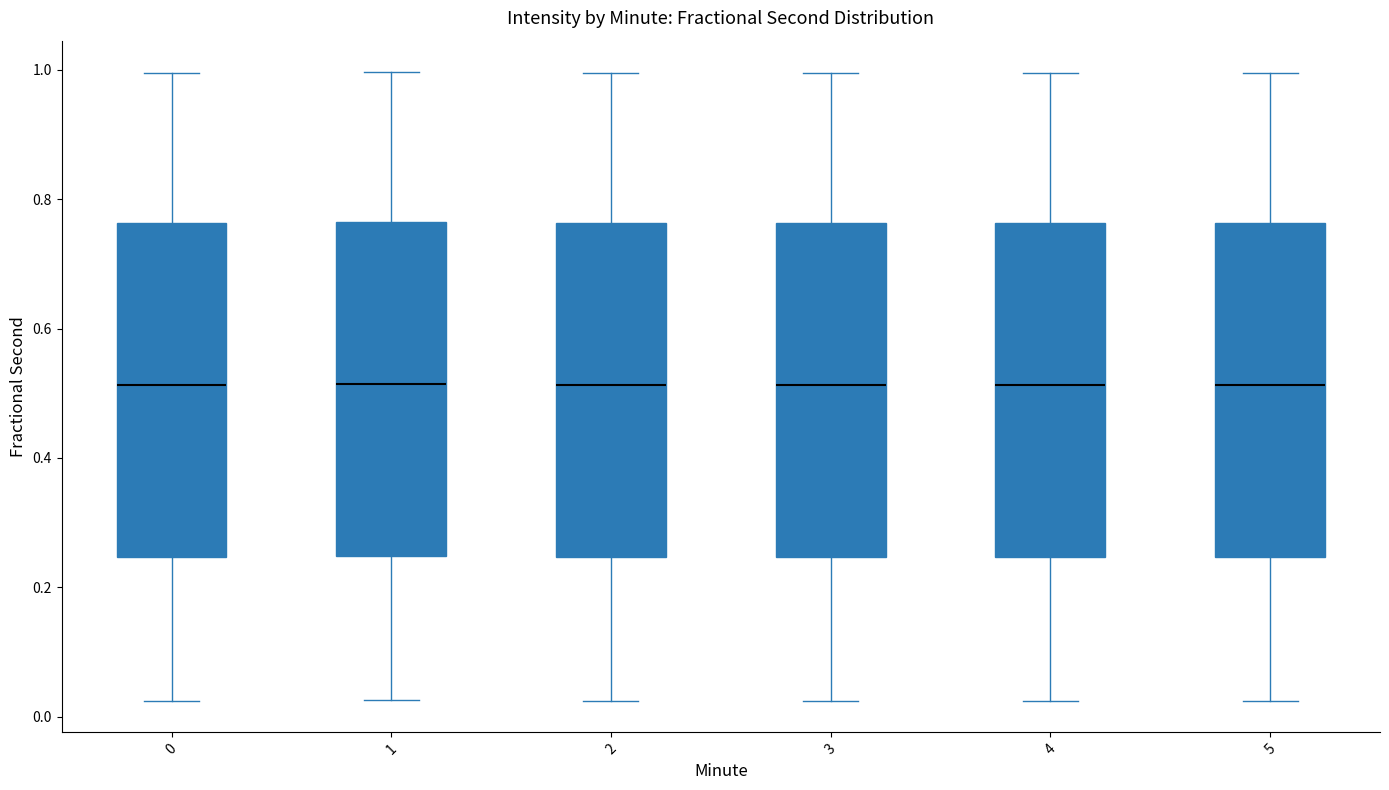

Reading left to right, transcribe this box plot: for each box, give where its median line is, the range the box spans, and where its two whiskers end, as read against the y-axis. The values are not printed on the chart, so give them approximately, as read against the axis.

0: median 0.52, box 0.24 to 0.76, whiskers 0.02 to 1.00
1: median 0.52, box 0.24 to 0.76, whiskers 0.02 to 1.00
2: median 0.52, box 0.24 to 0.76, whiskers 0.02 to 1.00
3: median 0.52, box 0.24 to 0.76, whiskers 0.02 to 1.00
4: median 0.52, box 0.24 to 0.76, whiskers 0.02 to 1.00
5: median 0.52, box 0.24 to 0.76, whiskers 0.02 to 1.00